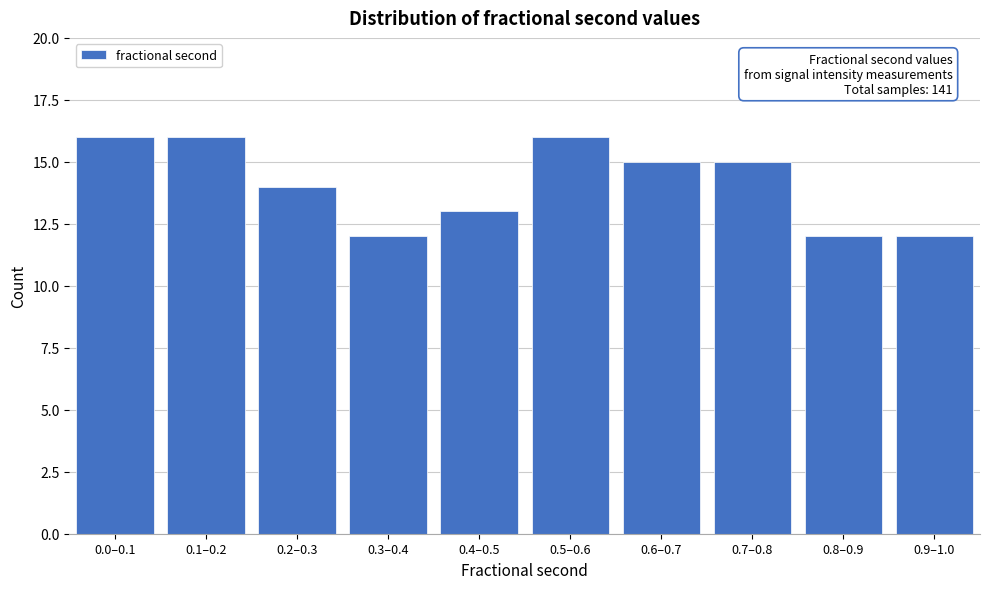

Reading left to right, what are all the values shown in this chart?

16	16	14	12	13	16	15	15	12	12